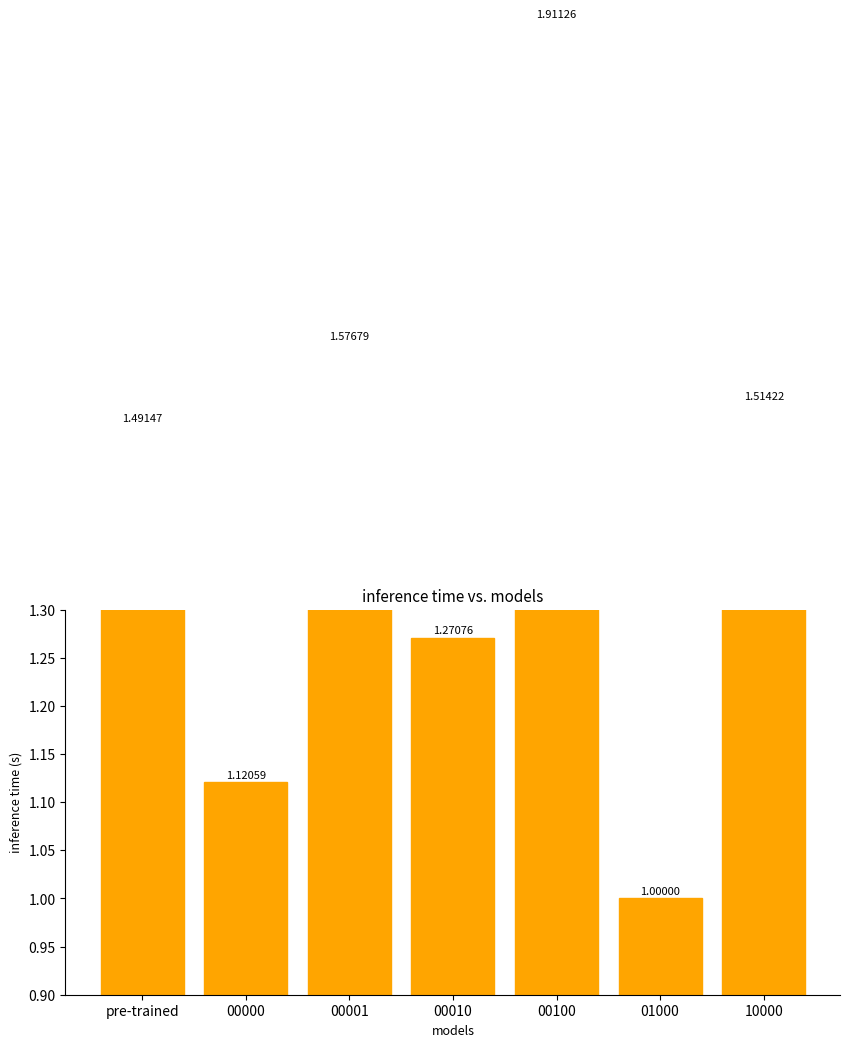

What is the greatest value displayed?

1.9